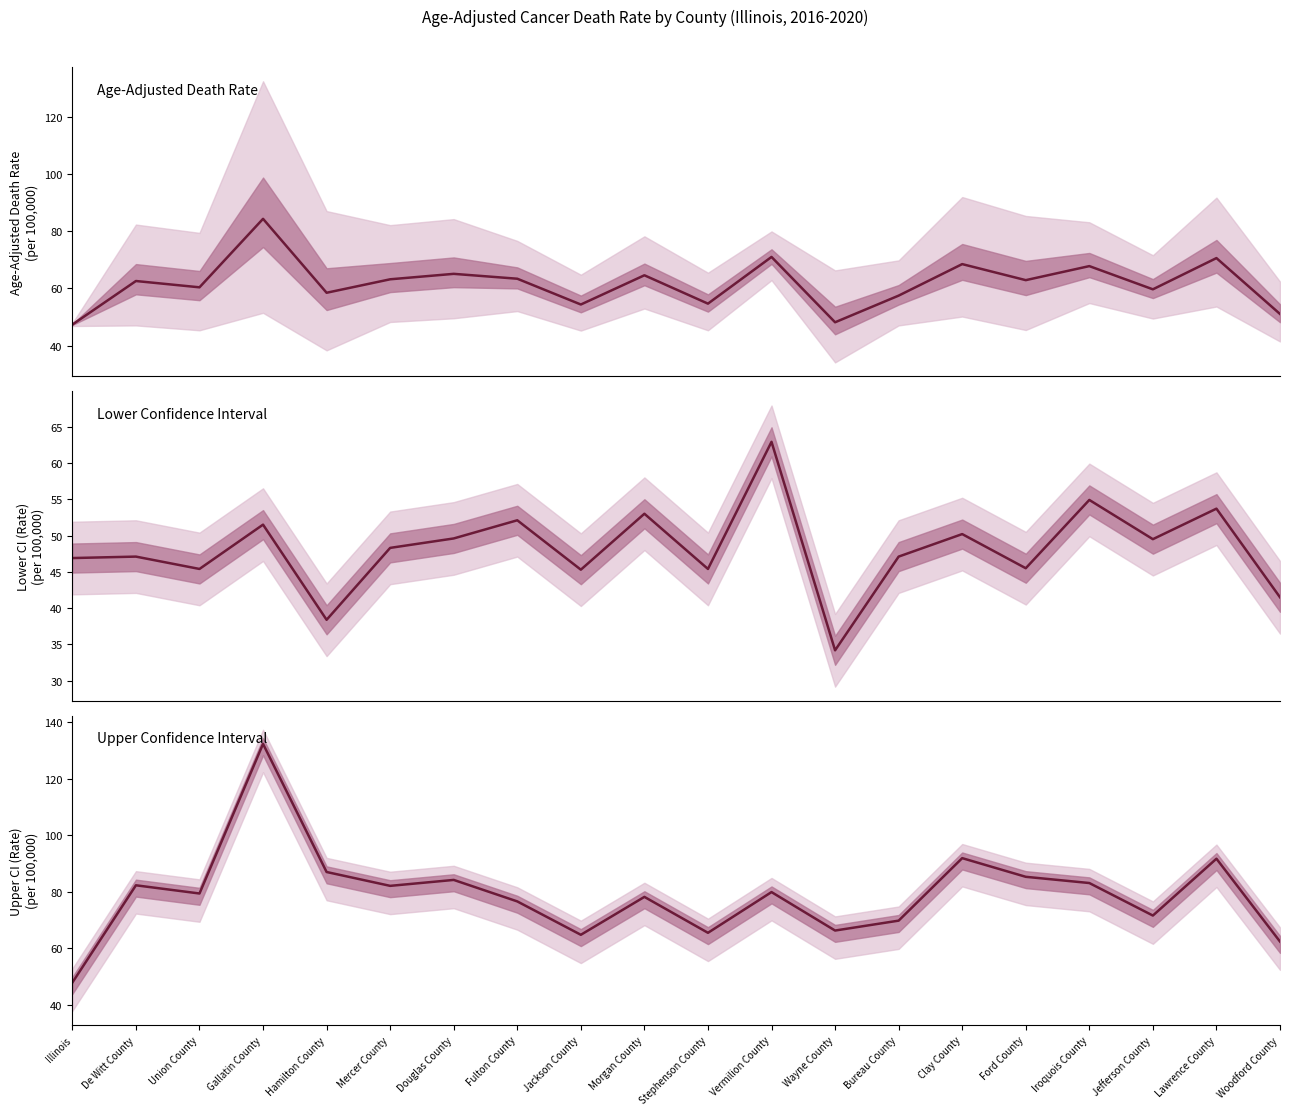

True or false: Age-Adjusted Death Rate and Lower CI (Rate) cross at least once.

False